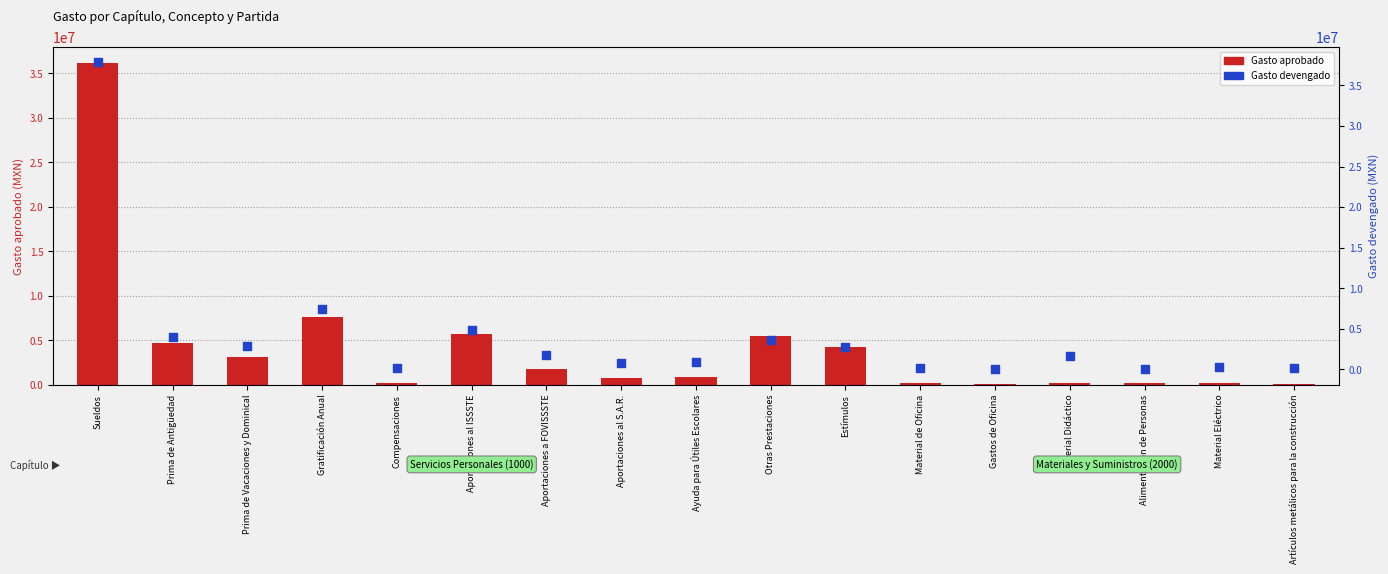

At how many categories does at least one series exceed 30599342?

1